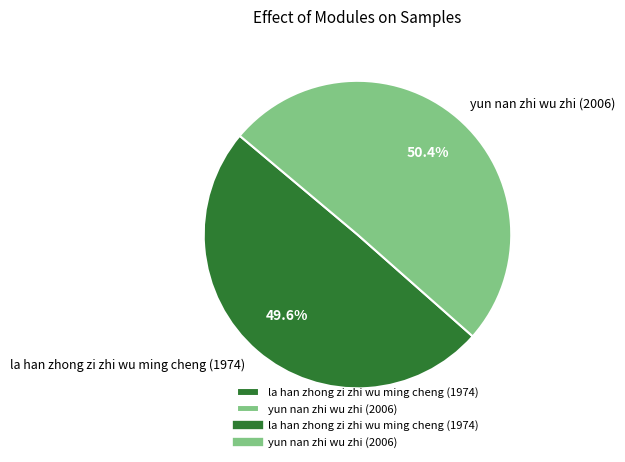

What percentage is the la han zhong zi zhi wu ming cheng (1974) slice, to the nearest percent?

50%